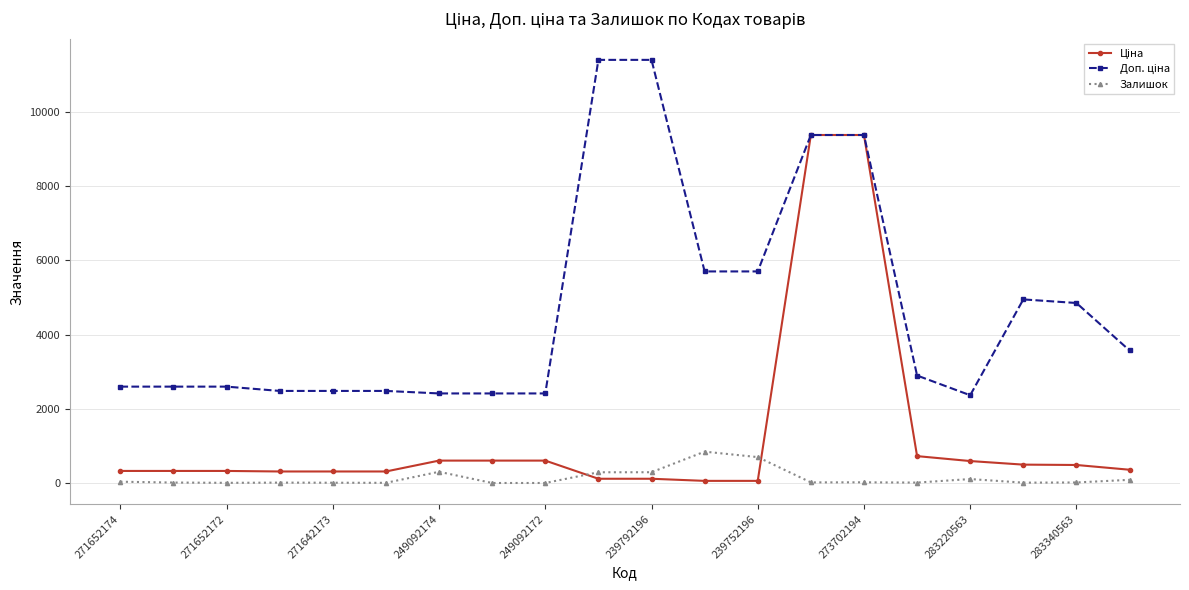

How many lines are shown in the chart?

3